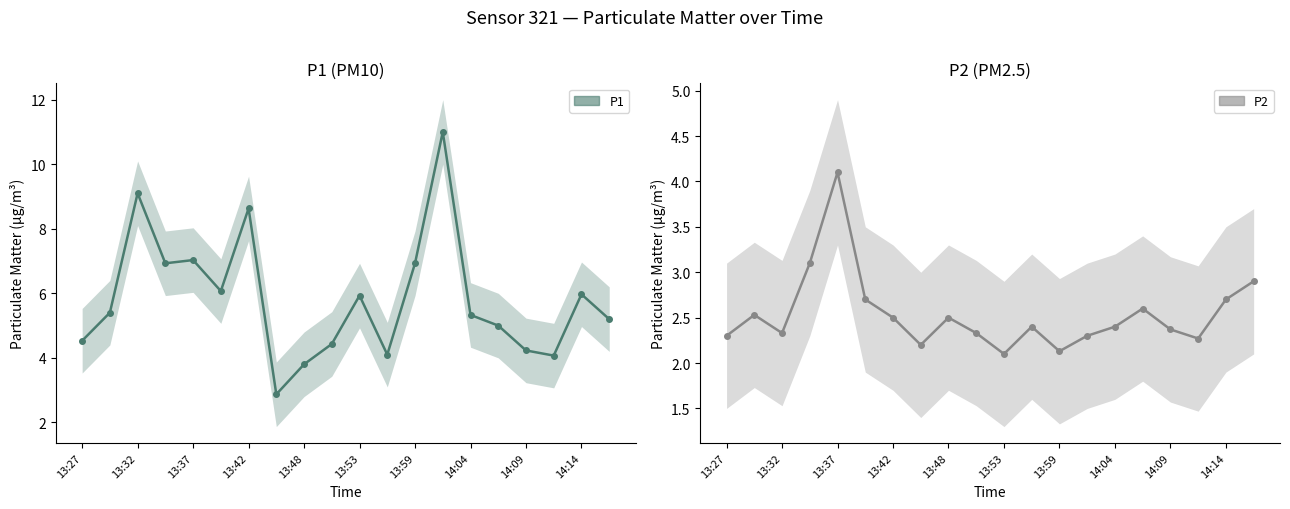

In P1, how many points are higher than both neighbors (excluding endpoints)?

6